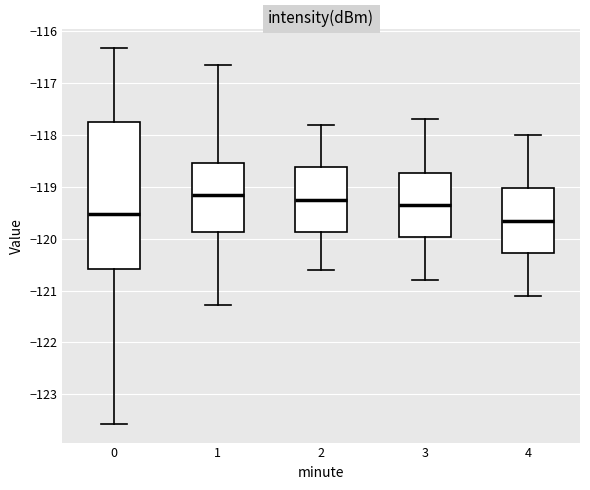

Reading left to right, transcribe this box plot: for each box, give where its median line is, the range the box spans, and where its two whiskers end, as read against the y-axis. The values are not printed on the chart, so give them approximately, as read against the axis.

0: median -119.5, box -120.6 to -117.7, whiskers -123.6 to -116.3
1: median -119.1, box -119.9 to -118.5, whiskers -121.3 to -116.7
2: median -119.2, box -119.9 to -118.6, whiskers -120.6 to -117.8
3: median -119.3, box -120.0 to -118.7, whiskers -120.8 to -117.7
4: median -119.6, box -120.3 to -119.0, whiskers -121.1 to -118.0